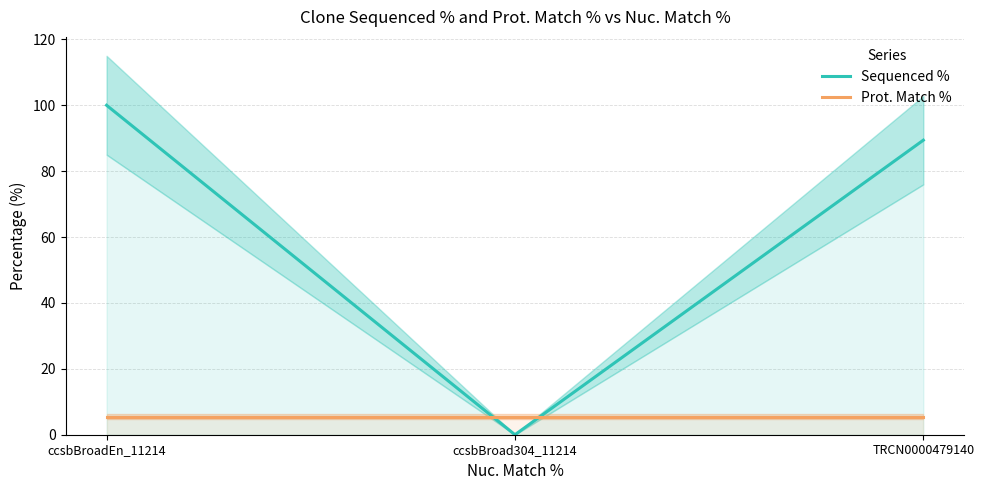

What is the minimum value for Prot. Match %?

5.5